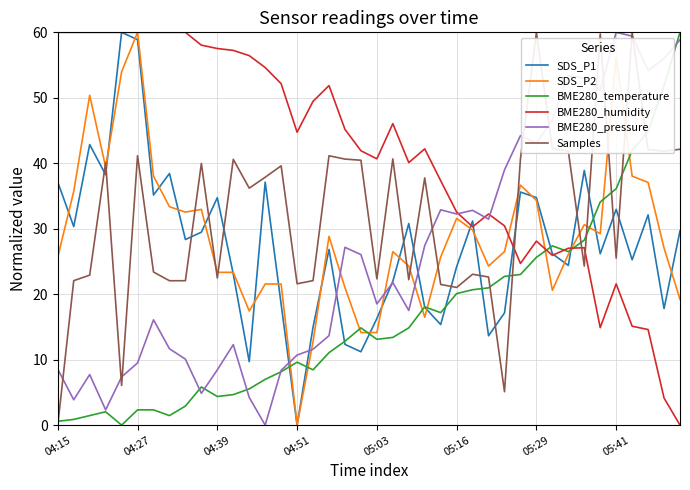

Which series has the largest total across all categories?

BME280_humidity